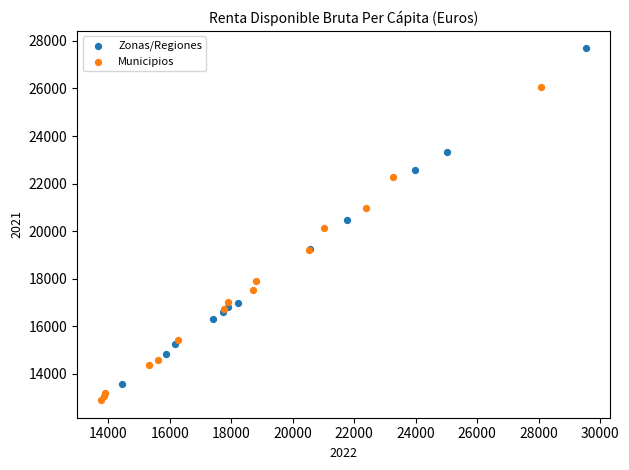

Which series reaches the maximum Y coordinate?

Zonas/Regiones